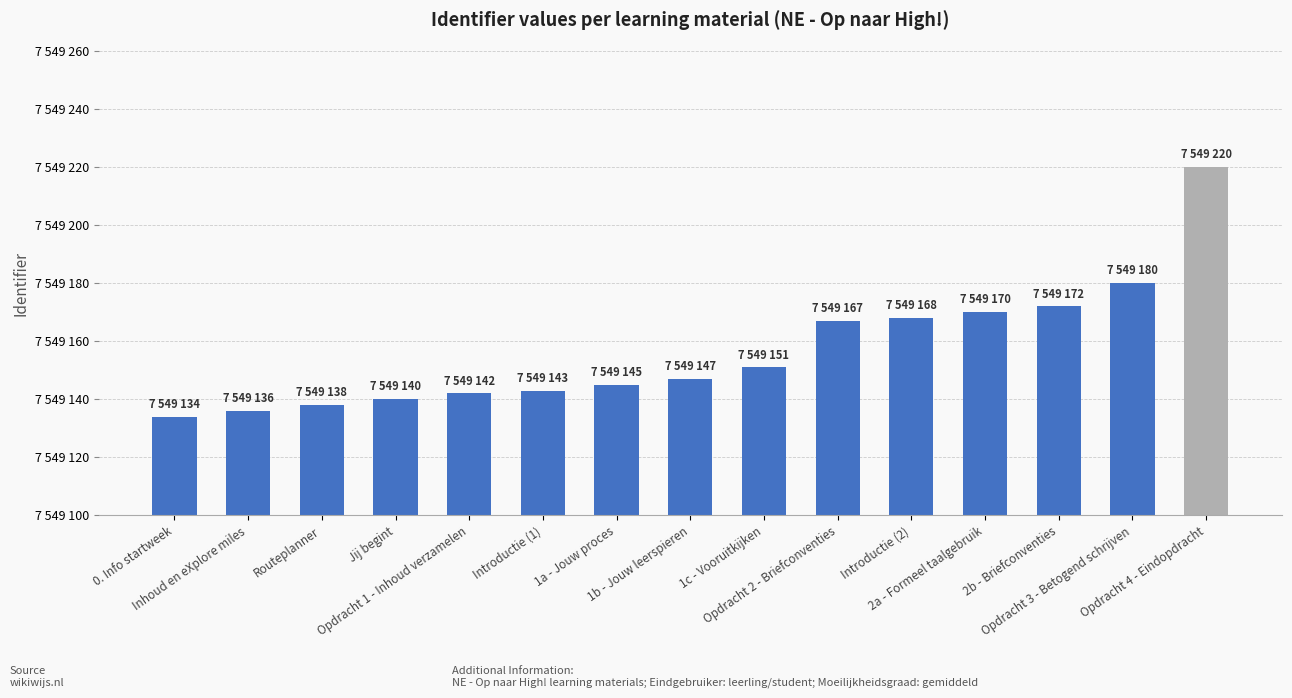

What is the sum of all values?

113237353